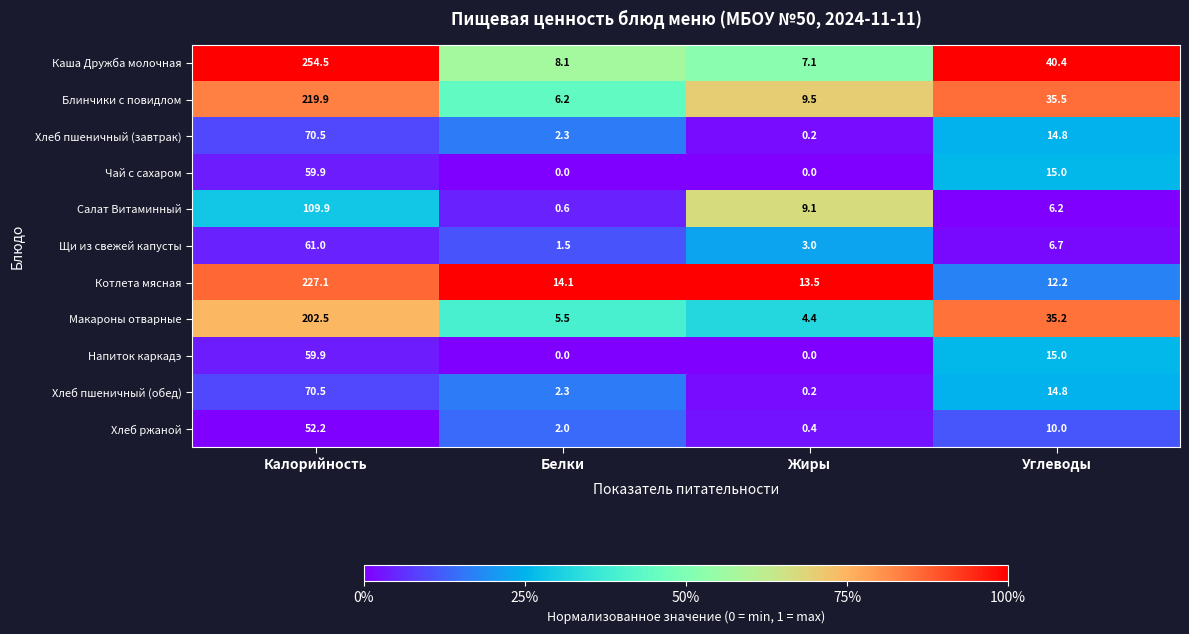

Is it true that Салат Витаминный equals 9.1 at Жиры?

True